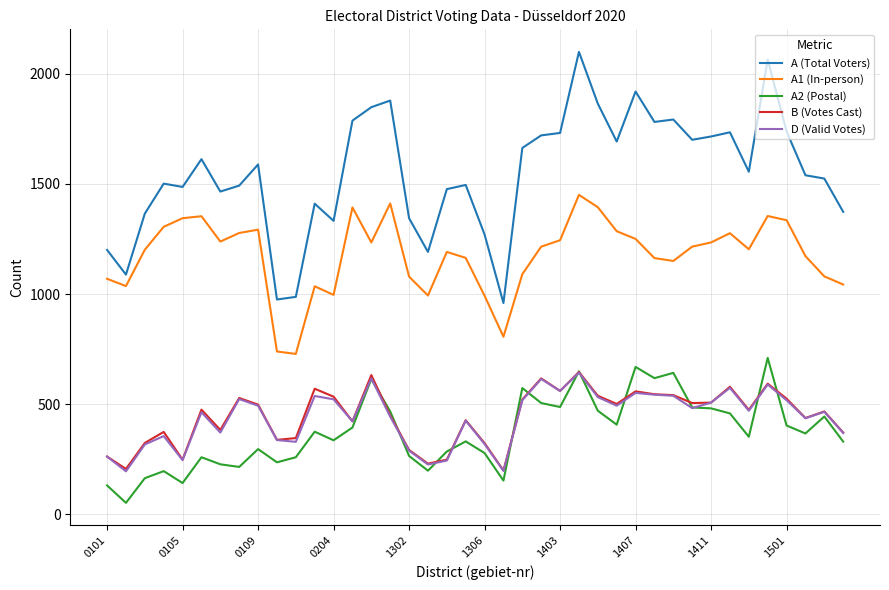

Which series has the largest total across all categories?

A (Total Voters)